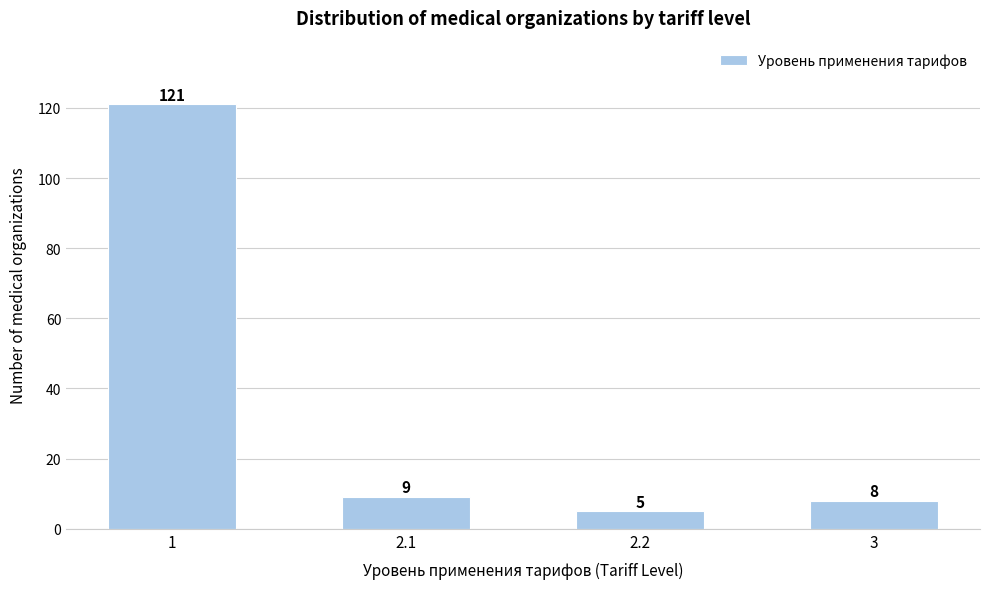

Reading left to right, what are all the values shown in this chart?

1=121	2.1=9	2.2=5	3=8